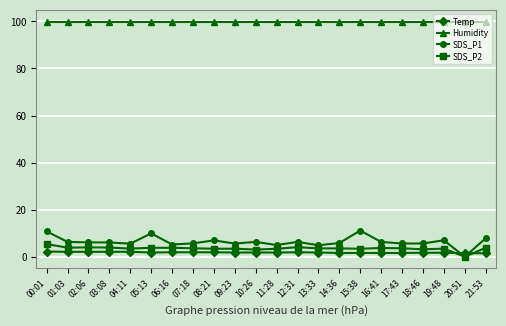

At how many categories does at least one series exceed 77?

22